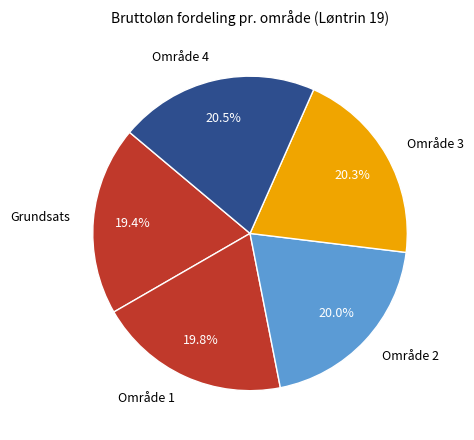

To the nearest percent, what is the difference between the Område 1 and Område 4 slice percentages?

1%